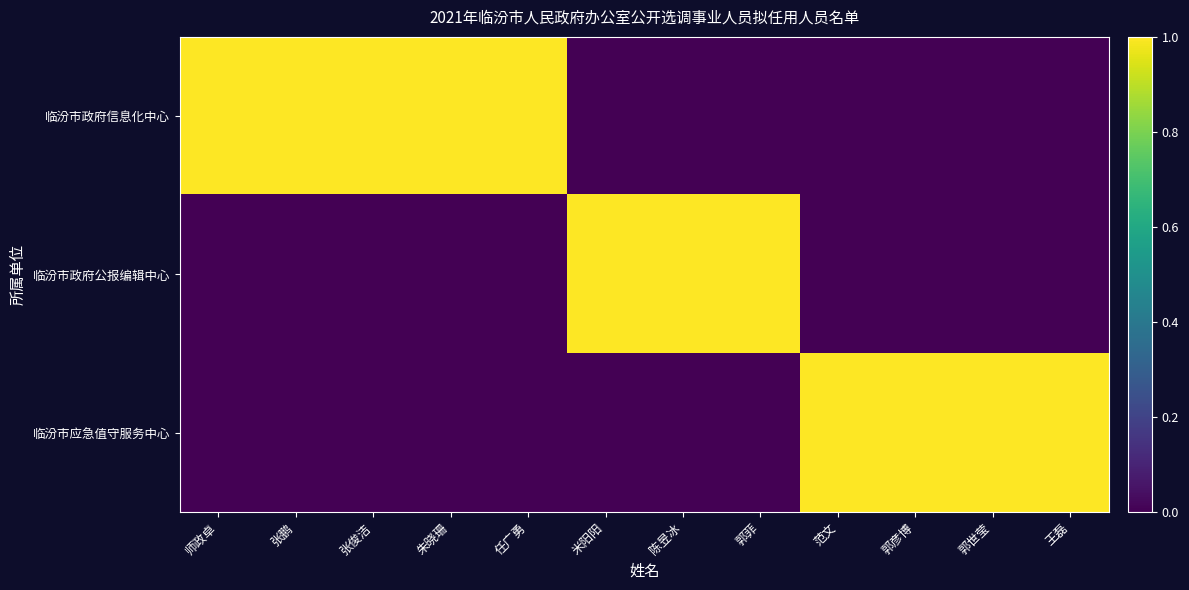

At 王磊, list the series in order from smallest to largest.

临汾市政府信息化中心, 临汾市政府公报编辑中心, 临汾市应急值守服务中心